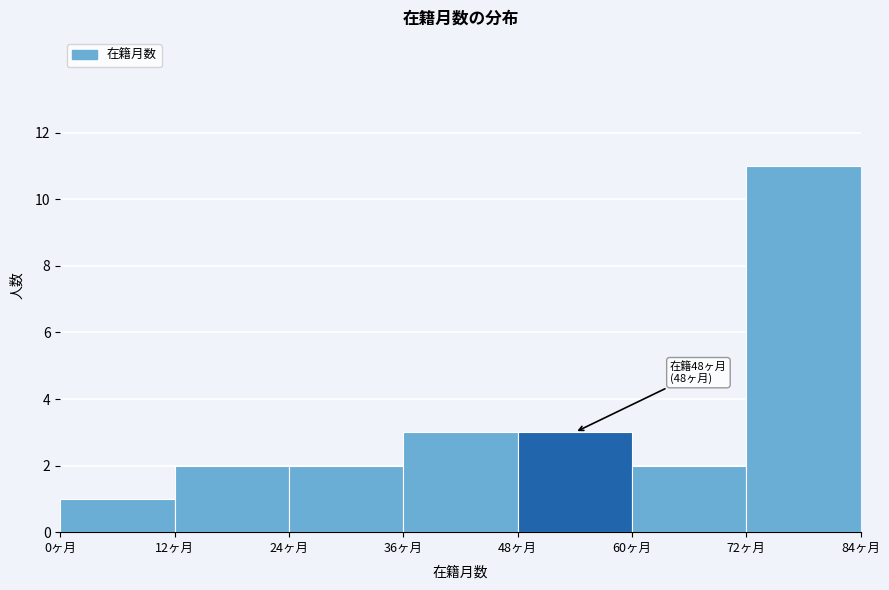

Which range on the x-axis has the tallest bar?

72 to 84